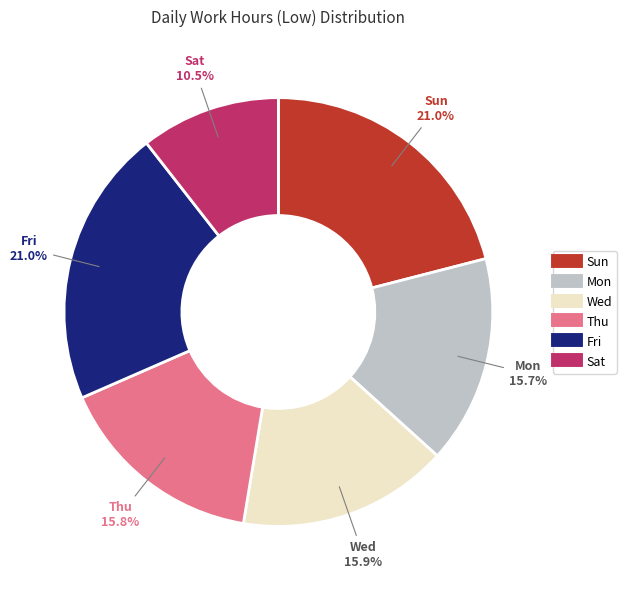

Is there a majority slice in this chart?

No